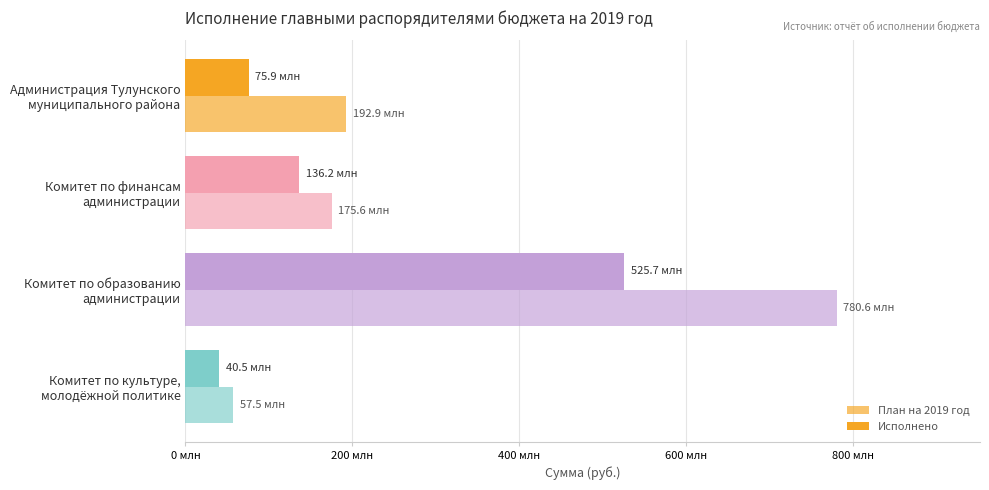

Which series has the widest spread of values?

План на 2019 год